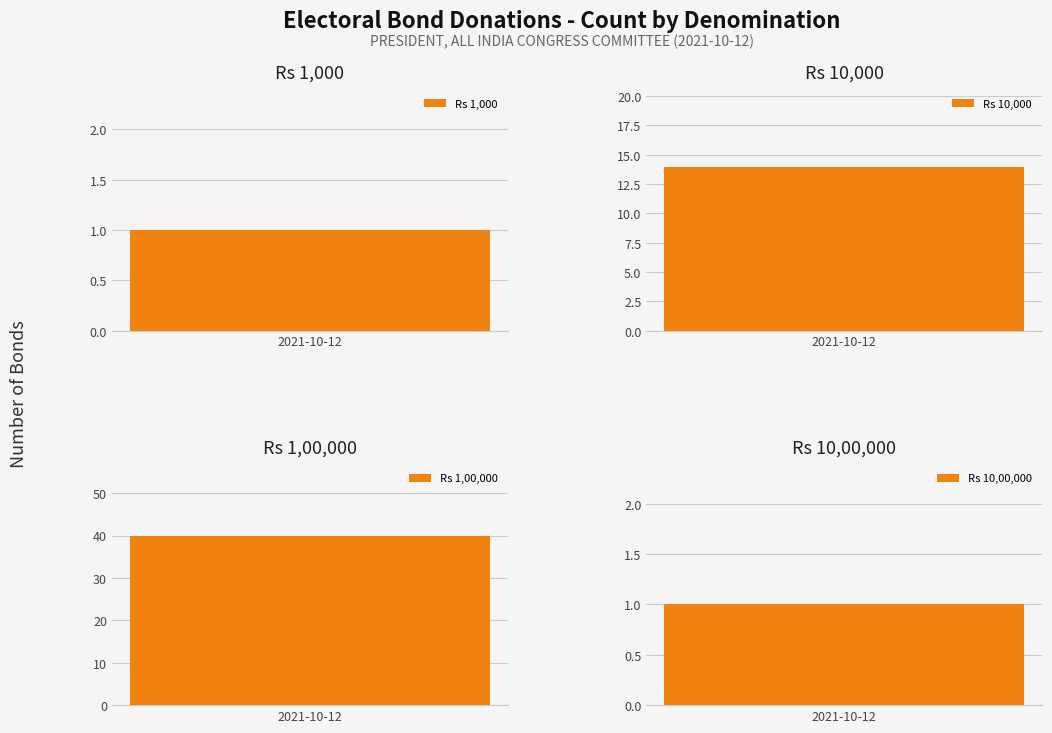

Where is the data nearest to the value 20?

10000